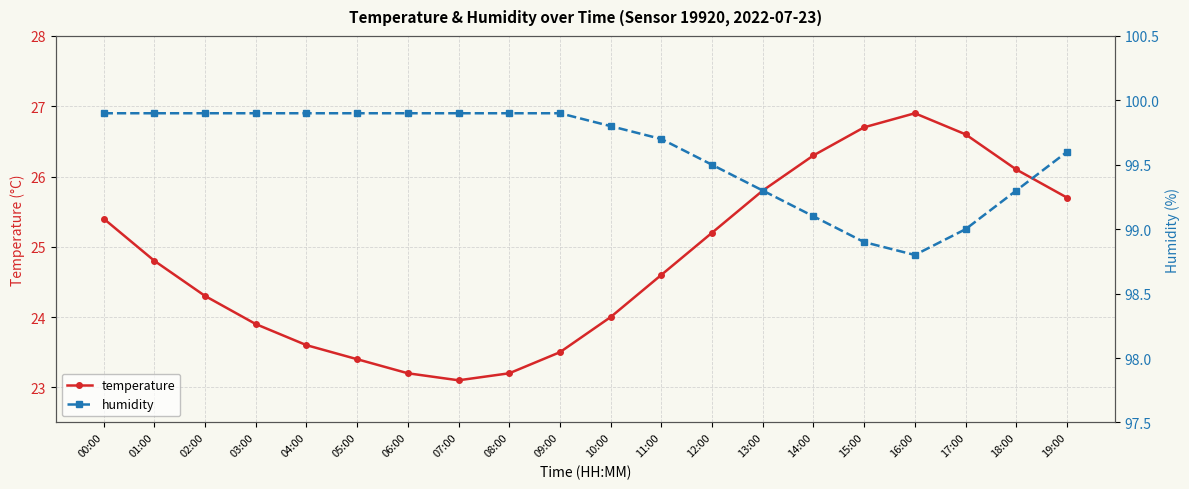

Rank the categories by humidity value from highest to lowest.

00:00, 01:00, 02:00, 03:00, 04:00, 05:00, 06:00, 07:00, 08:00, 09:00, 10:00, 11:00, 19:00, 12:00, 13:00, 18:00, 14:00, 17:00, 15:00, 16:00